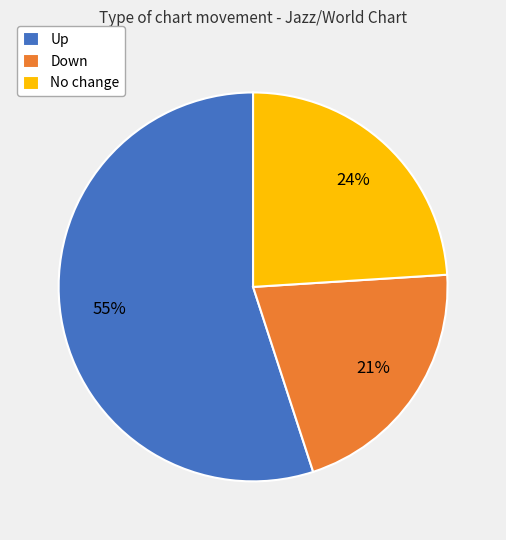

Does any single category account for the majority?

Yes